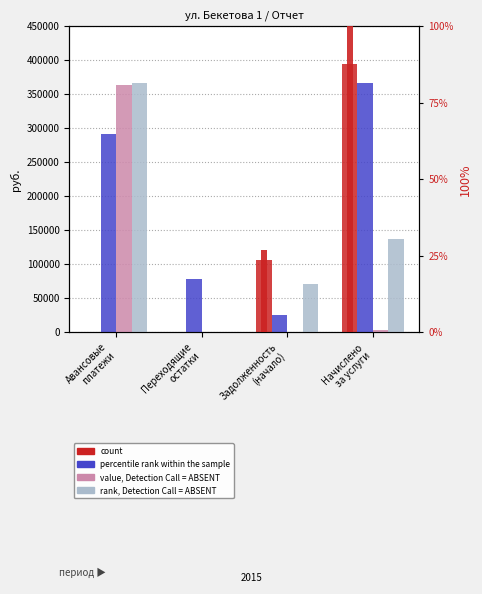

List the series in order of their peak value, highest first.

count, rank, Detection Call = ABSENT, percentile rank within the sample, value, Detection Call = ABSENT